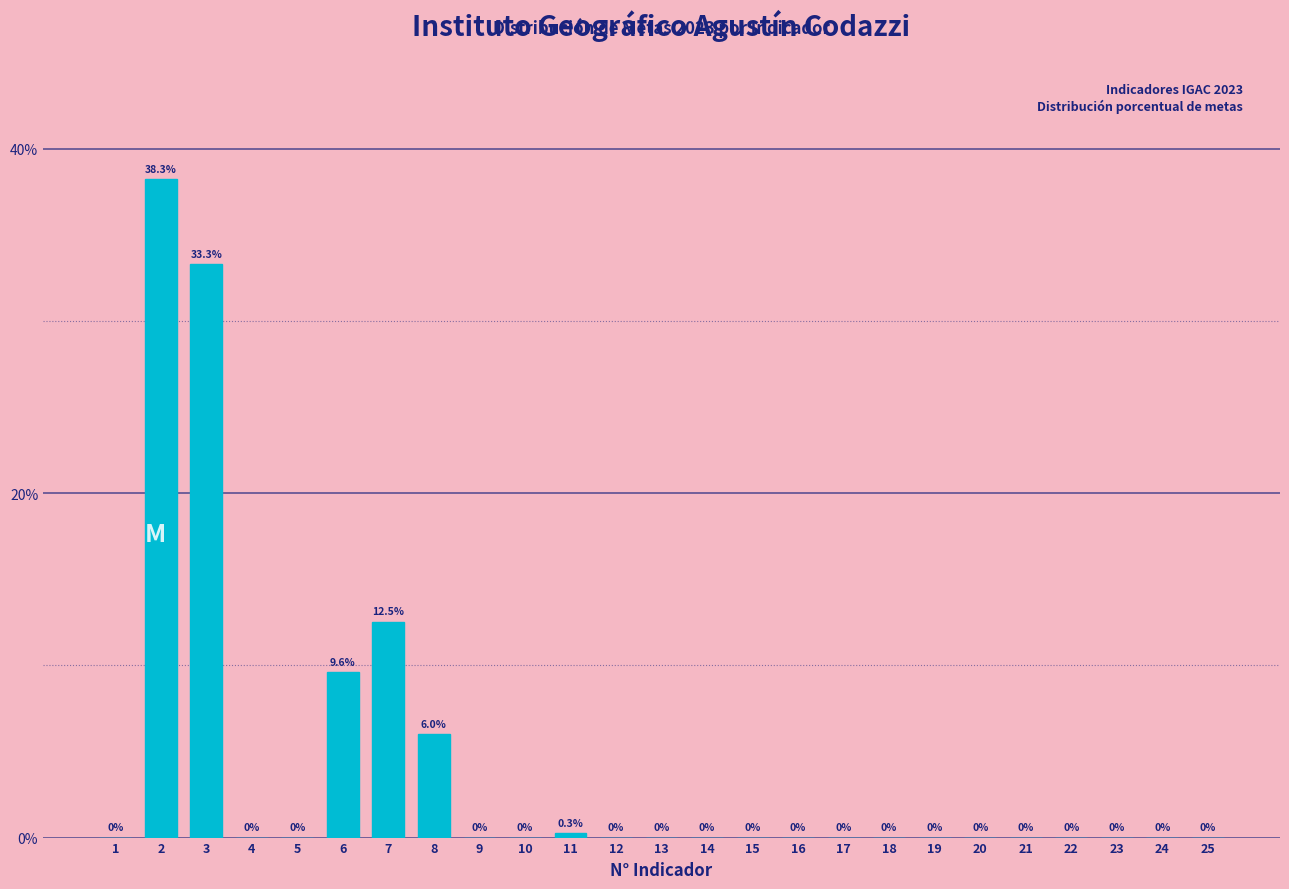

What is the maximum value shown in the chart?

38.3